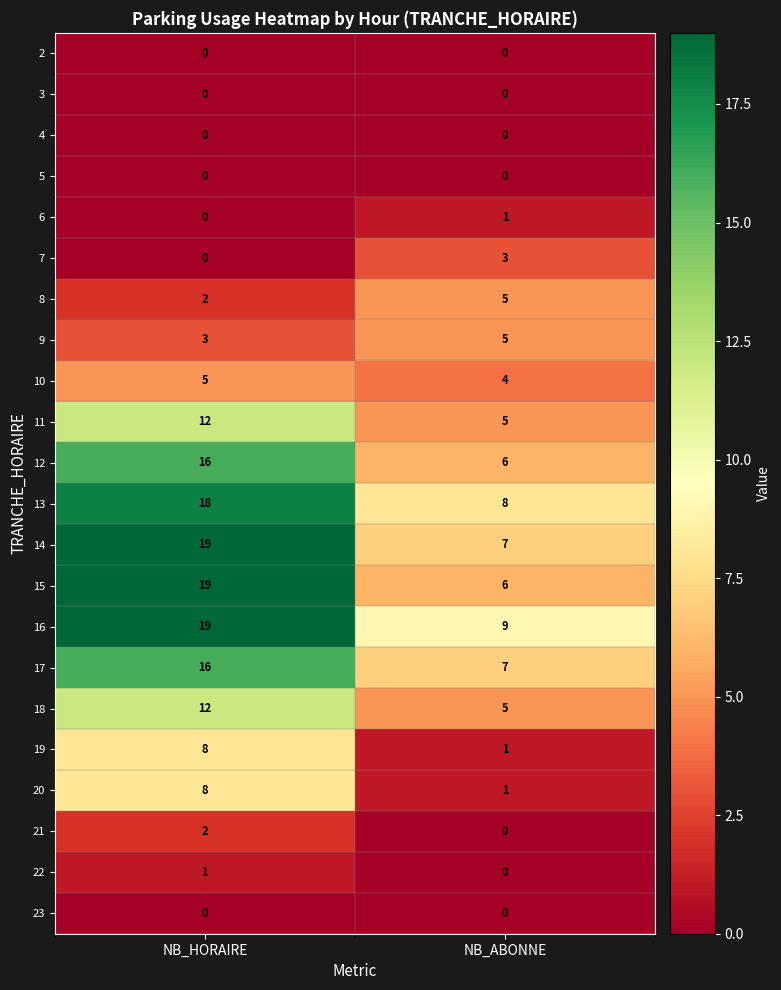

What is the difference between the highest and lowest values at NB_HORAIRE?

19